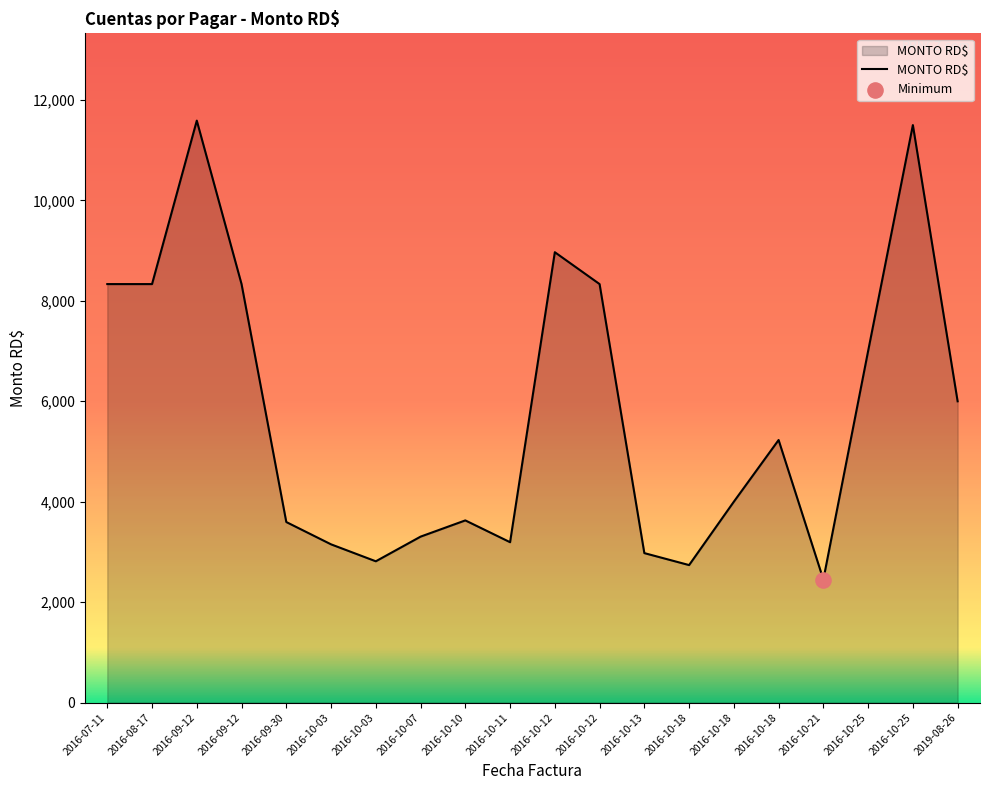

How many lines are shown in the chart?

1